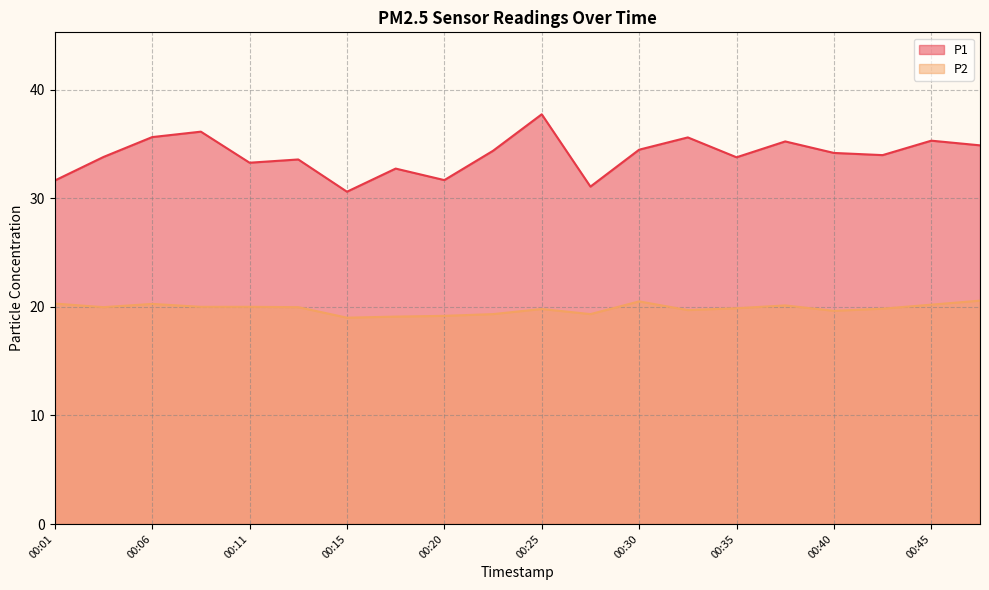

What are all the series names shown in the legend?

P1, P2